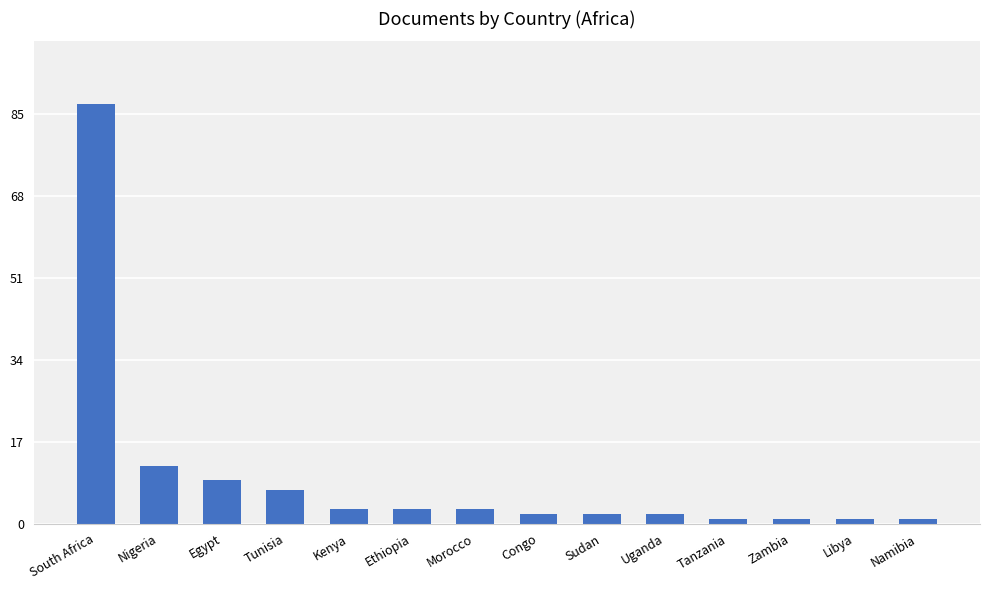

Count the number of categories in the chart.

14